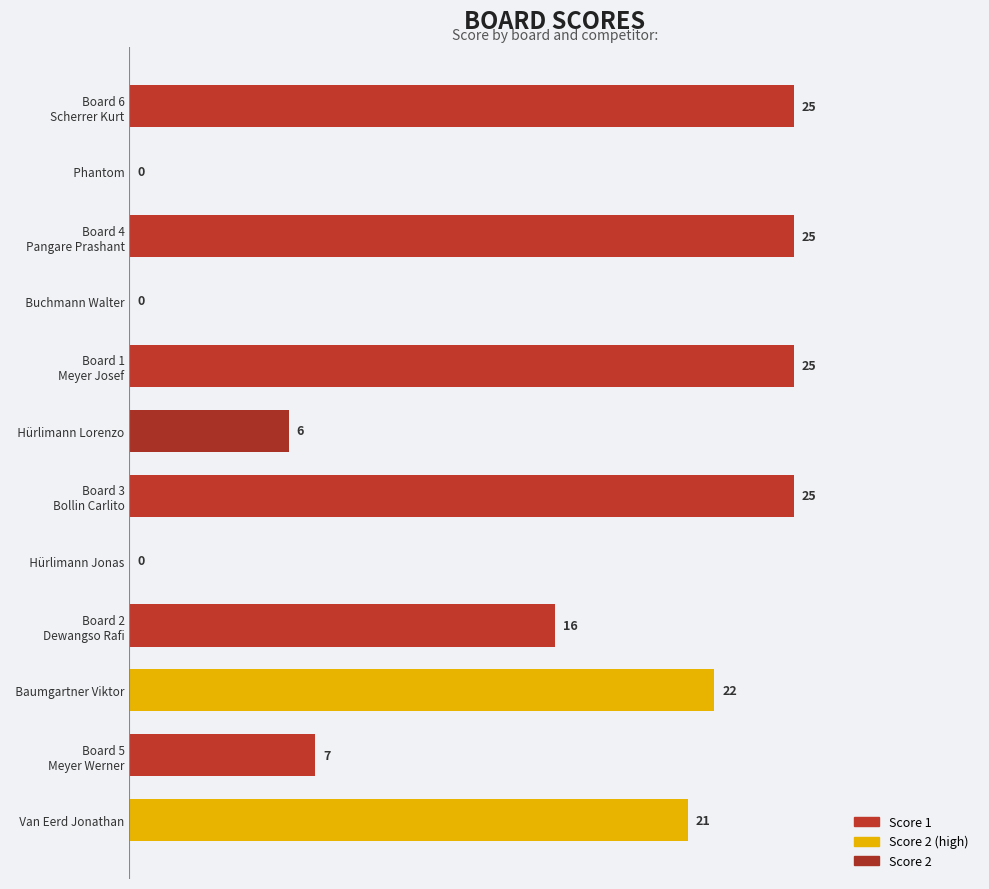

What is the maximum value shown in the chart?

25